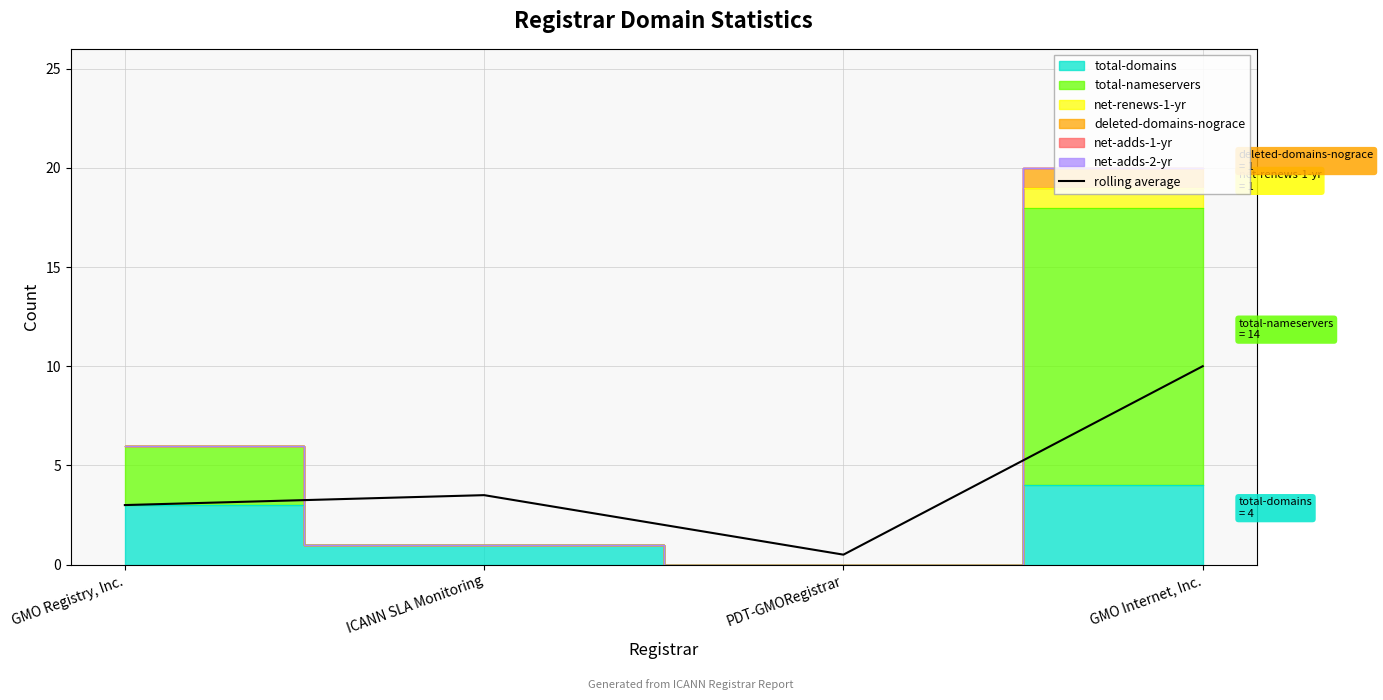

Rank the categories by value from highest to lowest.

GMO Internet, Inc., ICANN SLA Monitoring, GMO Registry, Inc., PDT-GMORegistrar